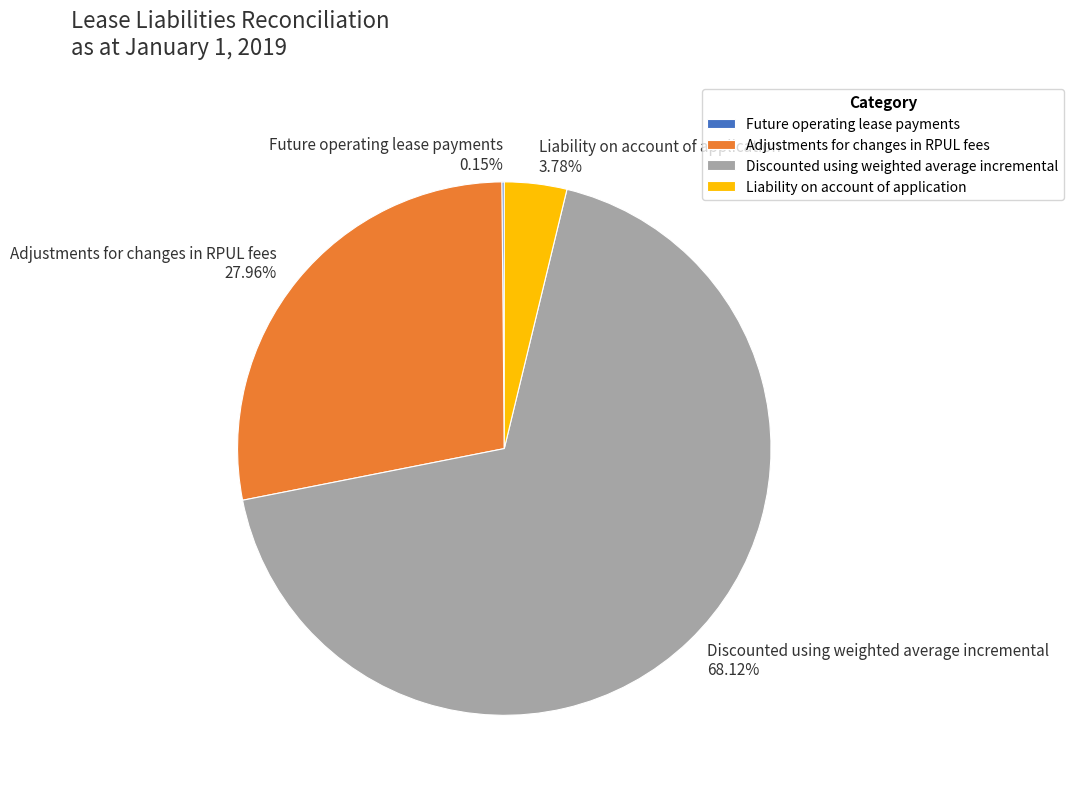

Does Liability on account of application represent more than half of the total?

No